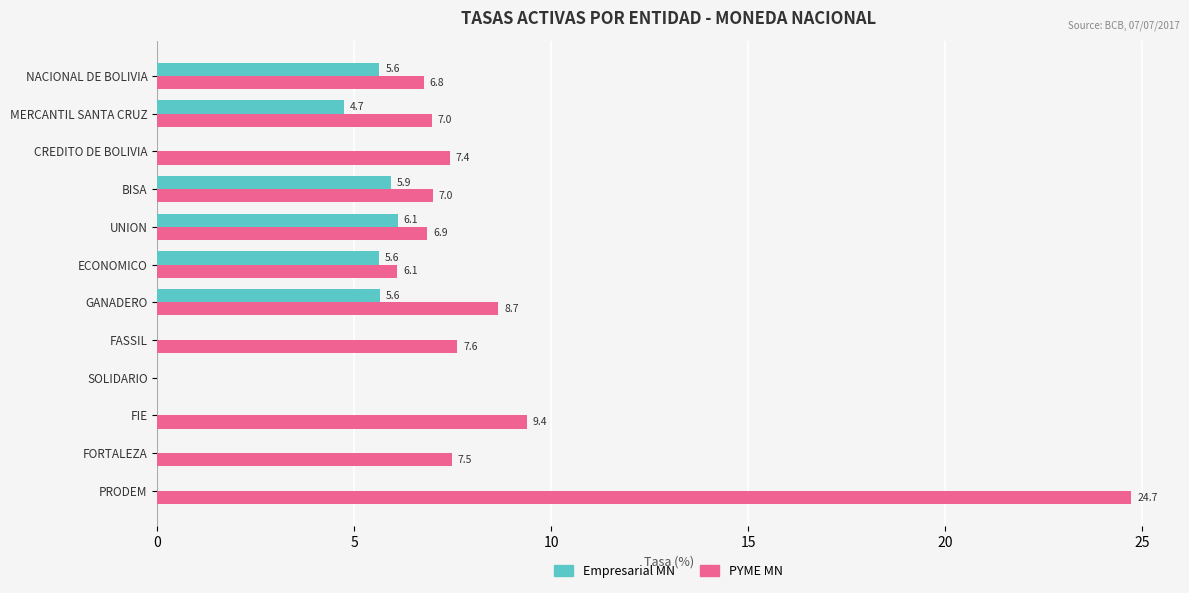

Which label corresponds to the largest value in the chart?

PRODEM